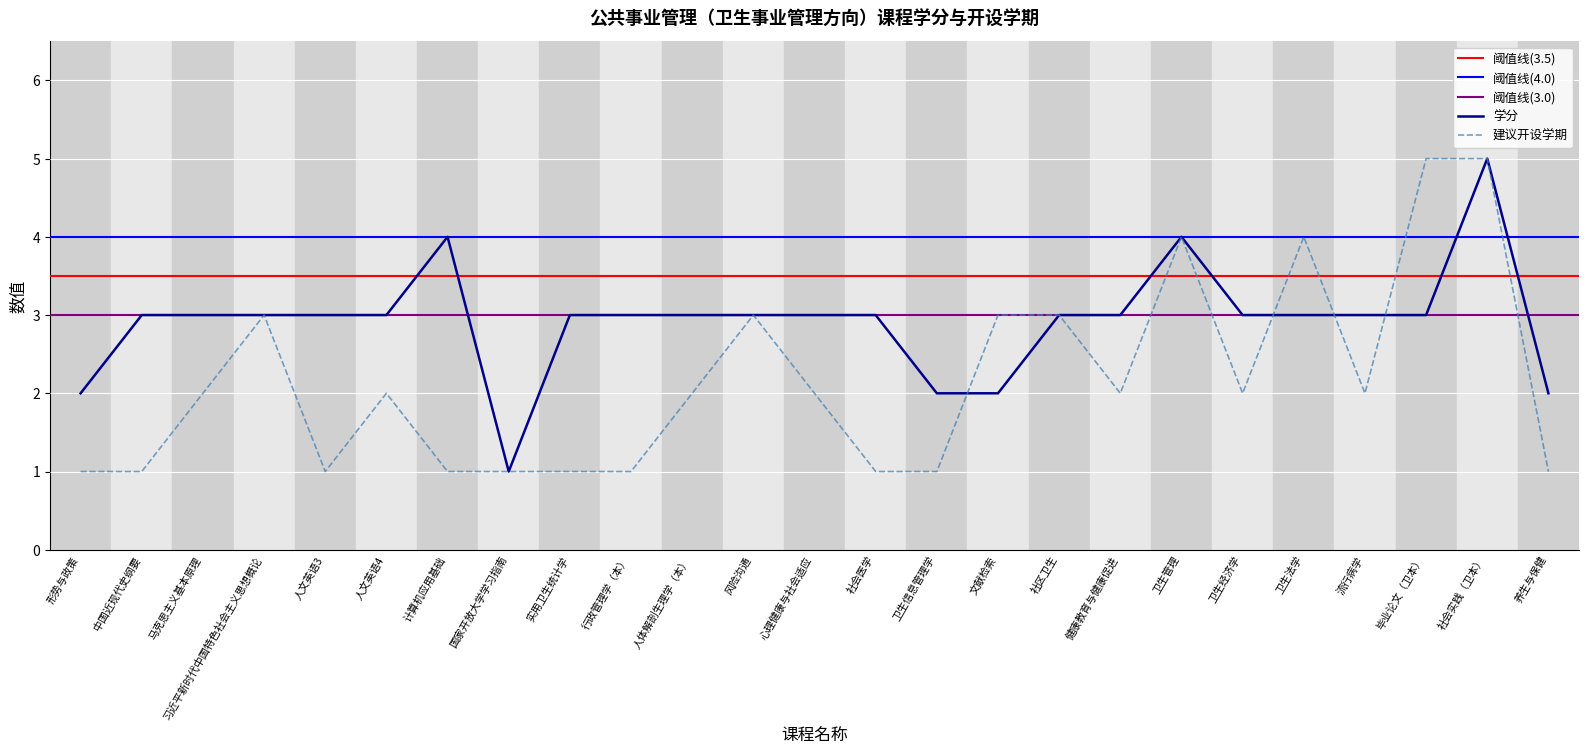

Read the 学分 value at 风险沟通.

3